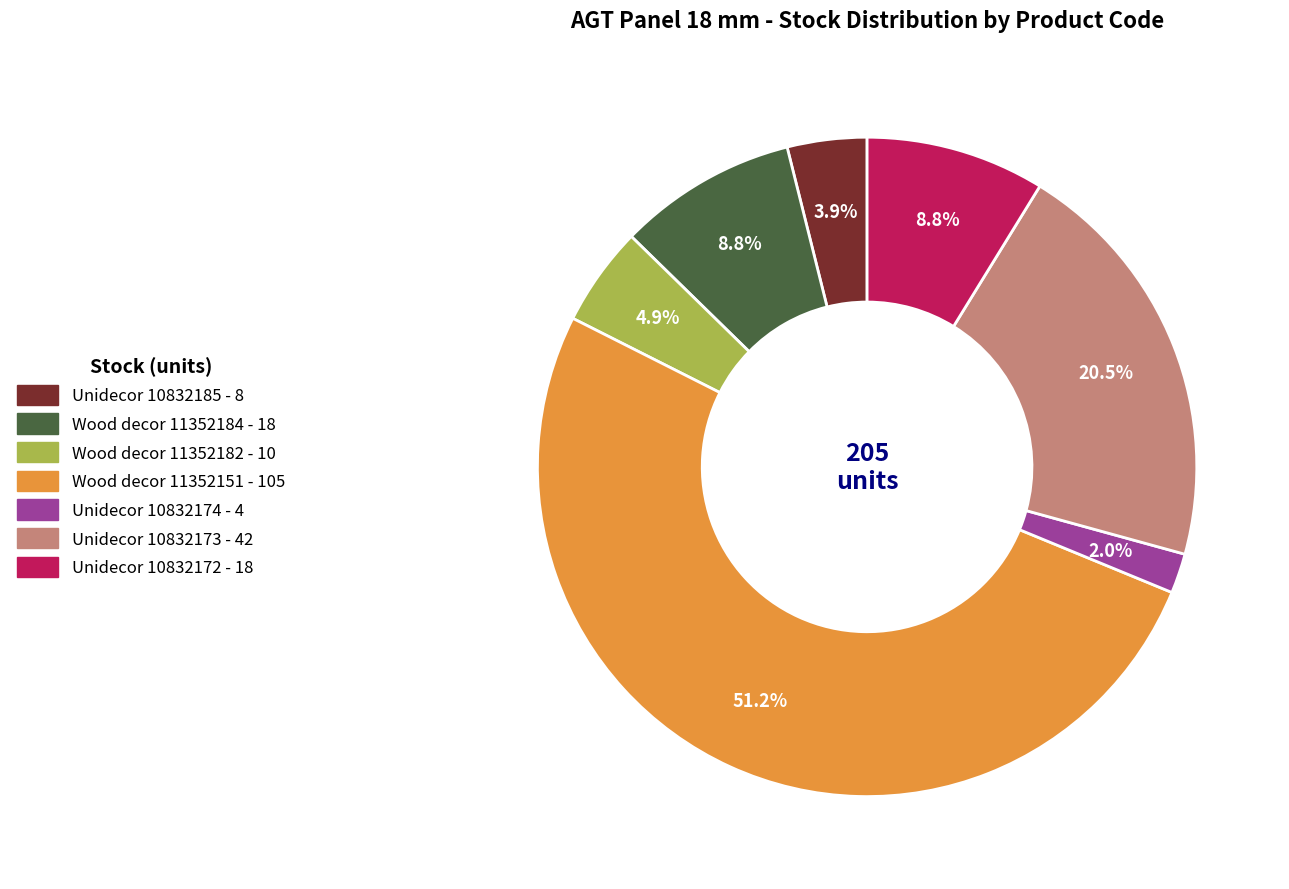

Does any single category account for the majority?

Yes